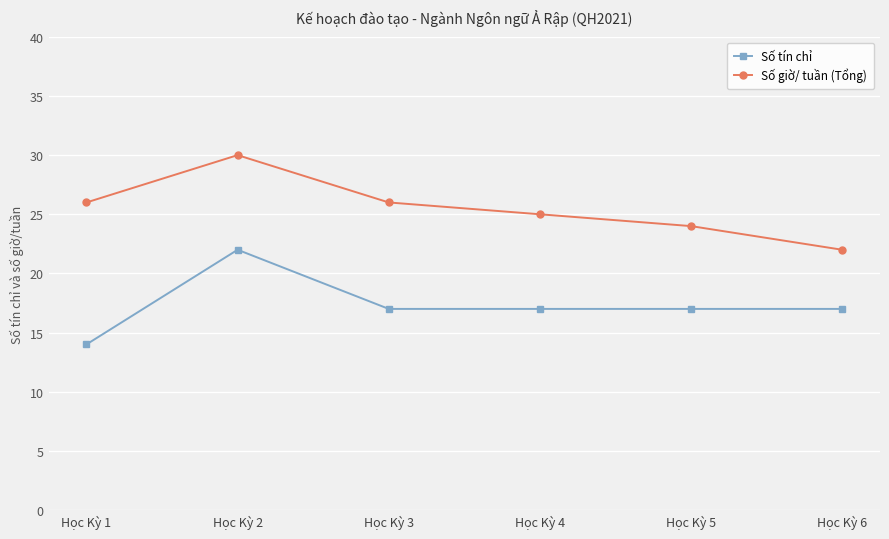

At how many categories does at least one series exceed 16?

6